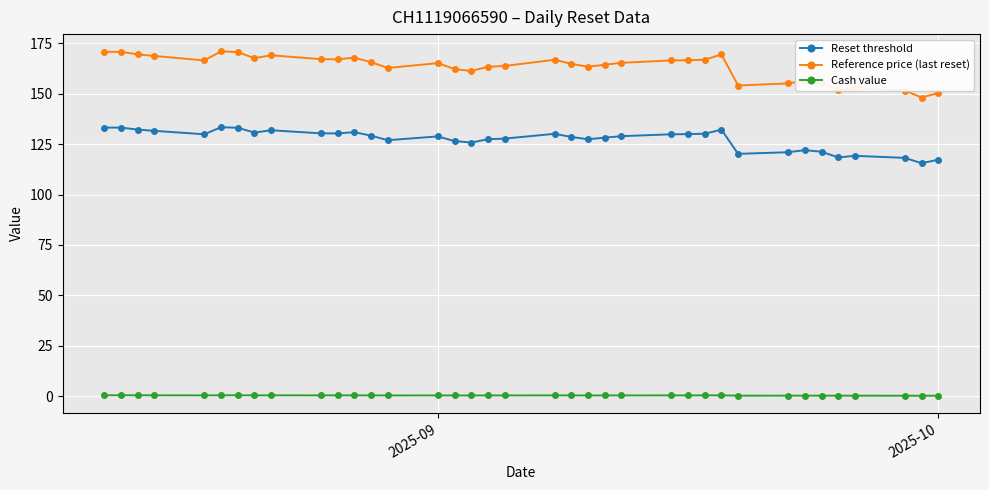

True or false: Reference price (last reset) and Reset threshold cross at least once.

False